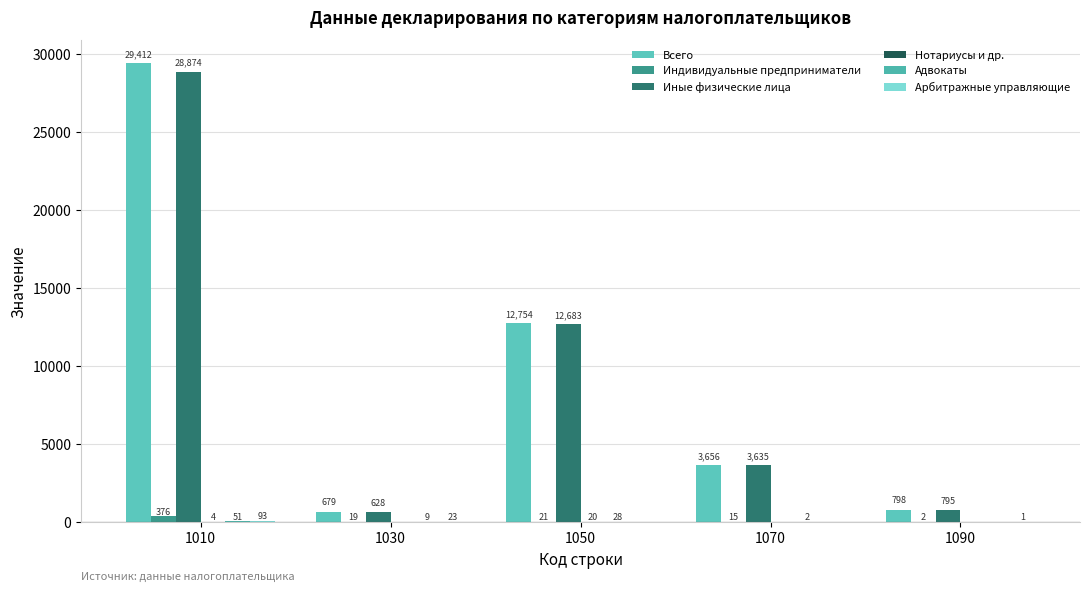

True or false: Всего has a value of 1546 at 1070.

False